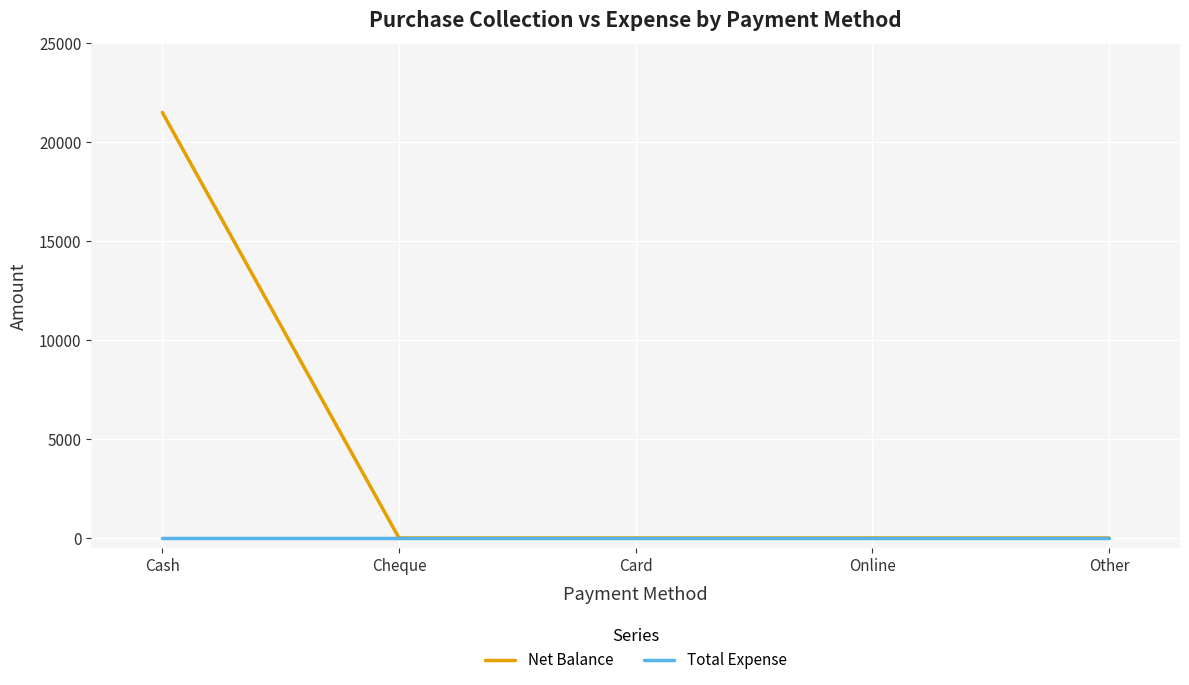

What is the average value of the Net Balance series?

4300